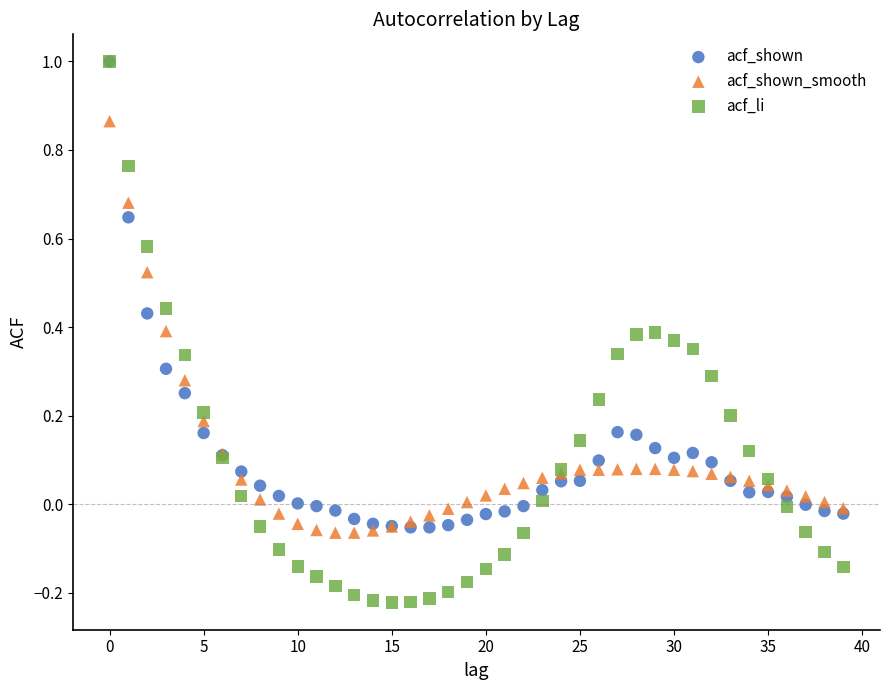

What are all the series names shown in the legend?

acf_shown, acf_shown_smooth, acf_li